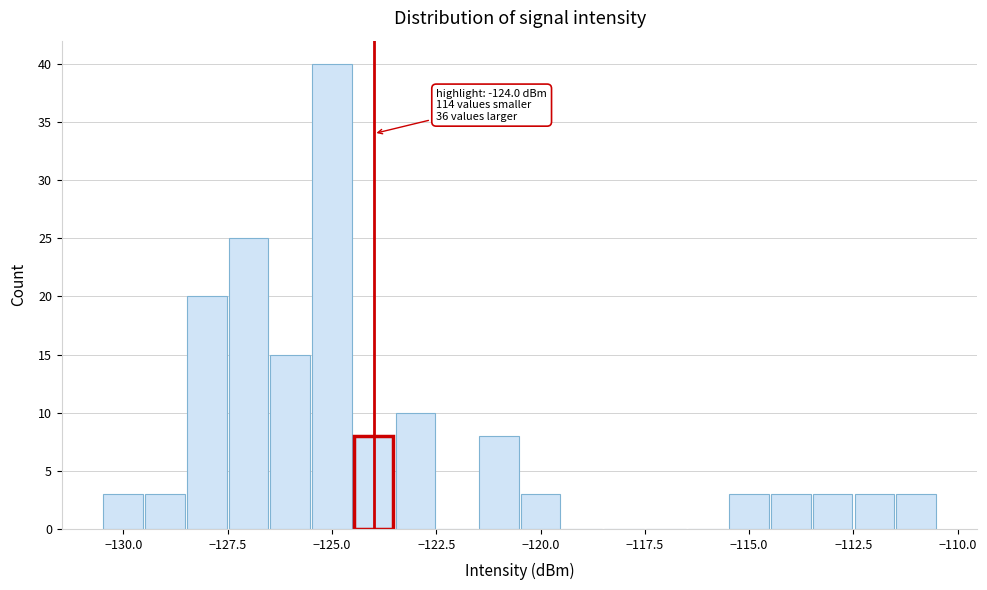

Read against the x-axis, roughly where is the centre of the tallest bar?

-125.0